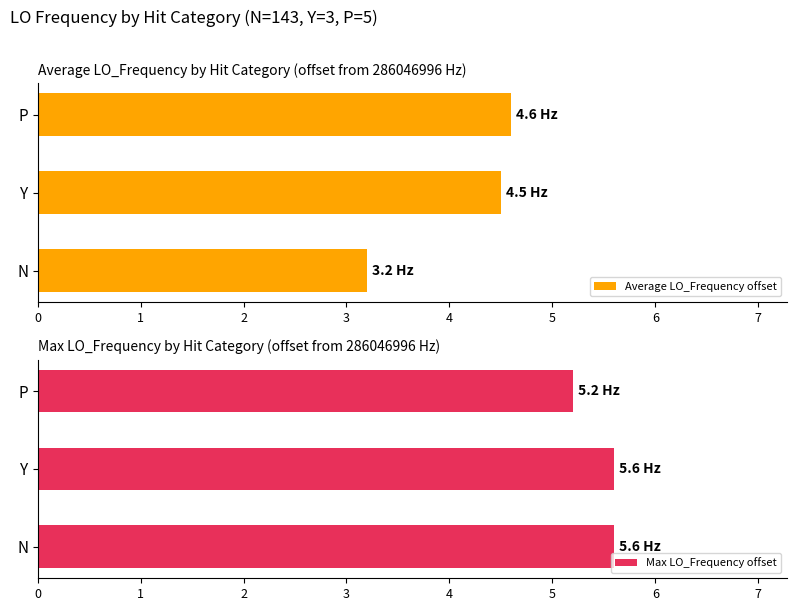

Count the Max LO_Frequency offset values in the range 5 to 6.

3